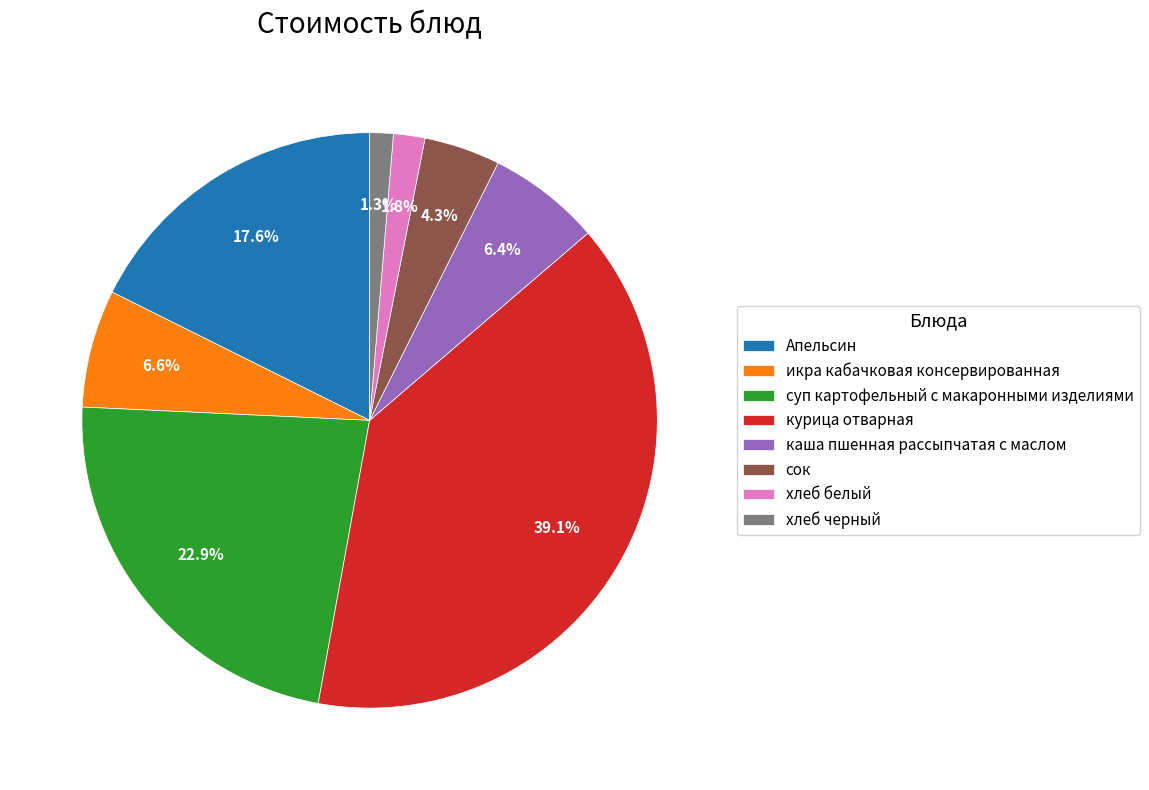

Count the number of slices in the pie.

8